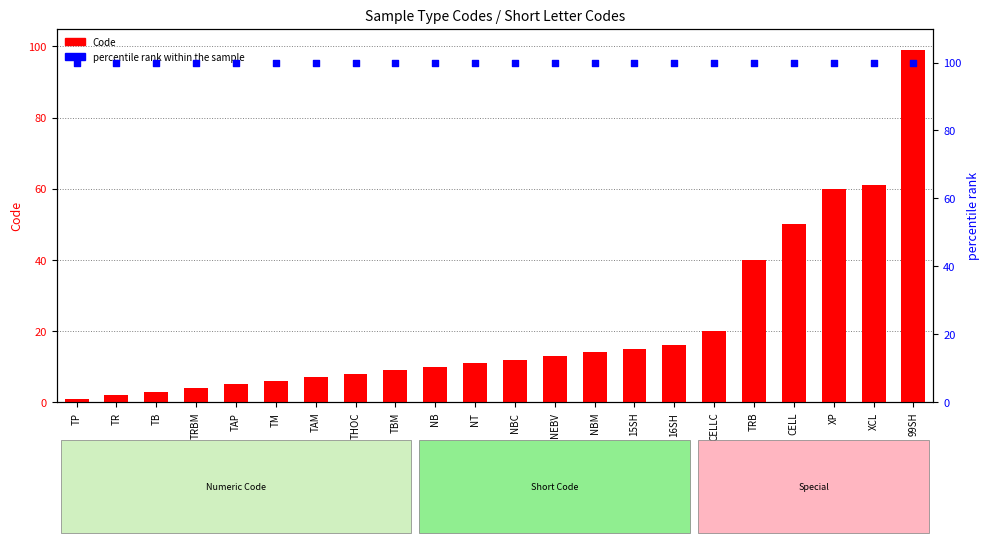

Which series has the largest Y range (max minus min)?

Code